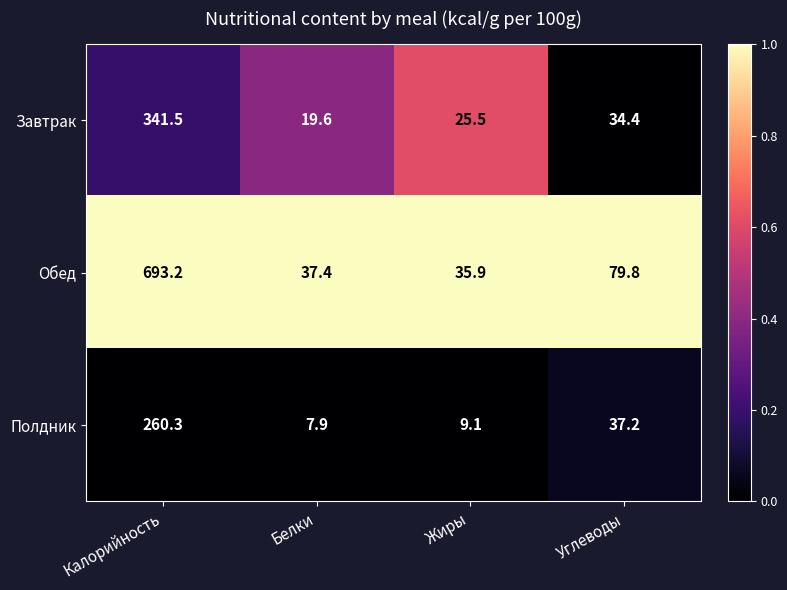

What is the sum of the Обед values at Жиры and Углеводы?

115.7